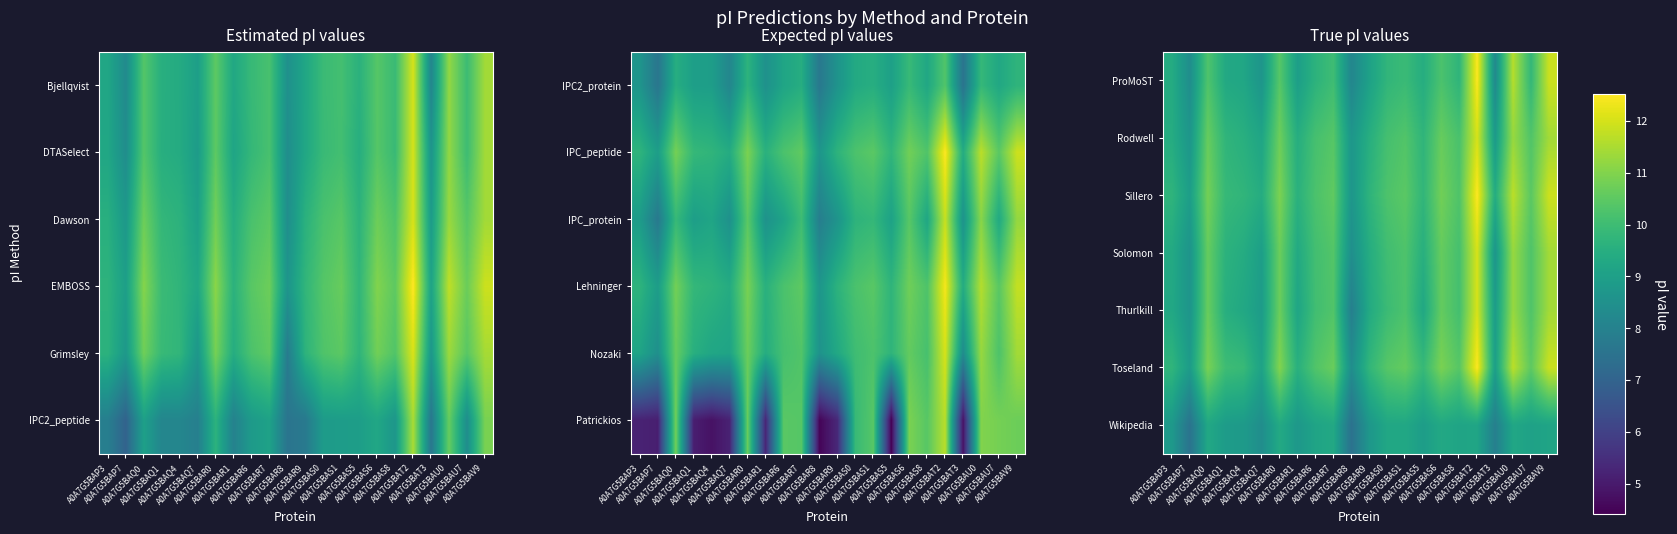

Reading right to left, extract all data points from this chart.

ProMoST: A0A7G5BAV9=11.9	A0A7G5BAU7=9.8	A0A7G5BAU0=11.6	A0A7G5BAT3=8.3	A0A7G5BAT2=12.5	A0A7G5BAS8=9.7	A0A7G5BAS6=10.2	A0A7G5BAS5=9.5	A0A7G5BAS1=9.9	A0A7G5BAS0=9.8	A0A7G5BAR9=9.1	A0A7G5BAR8=8.2	A0A7G5BAR7=10.0	A0A7G5BAR6=9.6	A0A7G5BAR1=9.0	A0A7G5BAR0=10.4	A0A7G5BAQ7=8.7	A0A7G5BAQ4=9.2	A0A7G5BAQ1=9.3	A0A7G5BAQ0=10.3	A0A7G5BAP7=8.4	A0A7G5BAP3=9.4
Rodwell: A0A7G5BAV9=11.4	A0A7G5BAU7=10.3	A0A7G5BAU0=11.3	A0A7G5BAT3=8.8	A0A7G5BAT2=12.0	A0A7G5BAS8=10.2	A0A7G5BAS6=10.6	A0A7G5BAS5=9.7	A0A7G5BAS1=10.3	A0A7G5BAS0=10.1	A0A7G5BAR9=9.5	A0A7G5BAR8=8.7	A0A7G5BAR7=10.4	A0A7G5BAR6=10.1	A0A7G5BAR1=9.5	A0A7G5BAR0=10.7	A0A7G5BAQ7=9.2	A0A7G5BAQ4=9.5	A0A7G5BAQ1=9.7	A0A7G5BAQ0=10.6	A0A7G5BAP7=8.7	A0A7G5BAP3=9.4
Sillero: A0A7G5BAV9=11.9	A0A7G5BAU7=10.5	A0A7G5BAU0=11.7	A0A7G5BAT3=9.4	A0A7G5BAT2=12.5	A0A7G5BAS8=10.3	A0A7G5BAS6=10.8	A0A7G5BAS5=9.8	A0A7G5BAS1=10.5	A0A7G5BAS0=10.3	A0A7G5BAR9=9.7	A0A7G5BAR8=8.7	A0A7G5BAR7=10.5	A0A7G5BAR6=10.2	A0A7G5BAR1=9.6	A0A7G5BAR0=10.9	A0A7G5BAQ7=9.4	A0A7G5BAQ4=9.7	A0A7G5BAQ1=9.9	A0A7G5BAQ0=10.8	A0A7G5BAP7=8.9	A0A7G5BAP3=9.7
Solomon: A0A7G5BAV9=11.4	A0A7G5BAU7=10.3	A0A7G5BAU0=11.3	A0A7G5BAT3=8.7	A0A7G5BAT2=12.0	A0A7G5BAS8=10.1	A0A7G5BAS6=10.6	A0A7G5BAS5=9.5	A0A7G5BAS1=10.3	A0A7G5BAS0=10.0	A0A7G5BAR9=9.4	A0A7G5BAR8=8.4	A0A7G5BAR7=10.3	A0A7G5BAR6=10.1	A0A7G5BAR1=9.3	A0A7G5BAR0=10.7	A0A7G5BAQ7=9.0	A0A7G5BAQ4=9.4	A0A7G5BAQ1=9.6	A0A7G5BAQ0=10.6	A0A7G5BAP7=8.6	A0A7G5BAP3=9.3
Thurlkill: A0A7G5BAV9=11.4	A0A7G5BAU7=10.3	A0A7G5BAU0=11.3	A0A7G5BAT3=8.9	A0A7G5BAT2=12.0	A0A7G5BAS8=10.1	A0A7G5BAS6=10.6	A0A7G5BAS5=9.3	A0A7G5BAS1=10.2	A0A7G5BAS0=10.0	A0A7G5BAR9=9.4	A0A7G5BAR8=7.9	A0A7G5BAR7=10.3	A0A7G5BAR6=10.1	A0A7G5BAR1=9.2	A0A7G5BAR0=10.7	A0A7G5BAQ7=8.9	A0A7G5BAQ4=9.3	A0A7G5BAQ1=9.5	A0A7G5BAQ0=10.7	A0A7G5BAP7=8.6	A0A7G5BAP3=9.3
Toseland: A0A7G5BAV9=11.9	A0A7G5BAU7=10.5	A0A7G5BAU0=11.7	A0A7G5BAT3=9.0	A0A7G5BAT2=12.5	A0A7G5BAS8=10.4	A0A7G5BAS6=10.9	A0A7G5BAS5=9.9	A0A7G5BAS1=10.6	A0A7G5BAS0=10.4	A0A7G5BAR9=9.8	A0A7G5BAR8=8.4	A0A7G5BAR7=10.7	A0A7G5BAR6=10.3	A0A7G5BAR1=9.6	A0A7G5BAR0=11.0	A0A7G5BAQ7=9.1	A0A7G5BAQ4=9.9	A0A7G5BAQ1=10.0	A0A7G5BAQ0=10.9	A0A7G5BAP7=8.9	A0A7G5BAP3=9.7
Wikipedia: A0A7G5BAV9=9.1	A0A7G5BAU7=9.1	A0A7G5BAU0=9.2	A0A7G5BAT3=7.9	A0A7G5BAT2=9.2	A0A7G5BAS8=9.2	A0A7G5BAS6=9.3	A0A7G5BAS5=8.9	A0A7G5BAS1=9.3	A0A7G5BAS0=9.3	A0A7G5BAR9=8.7	A0A7G5BAR8=7.5	A0A7G5BAR7=9.3	A0A7G5BAR6=9.1	A0A7G5BAR1=8.8	A0A7G5BAR0=9.3	A0A7G5BAQ7=8.4	A0A7G5BAQ4=8.8	A0A7G5BAQ1=8.9	A0A7G5BAQ0=9.3	A0A7G5BAP7=7.5	A0A7G5BAP3=8.8